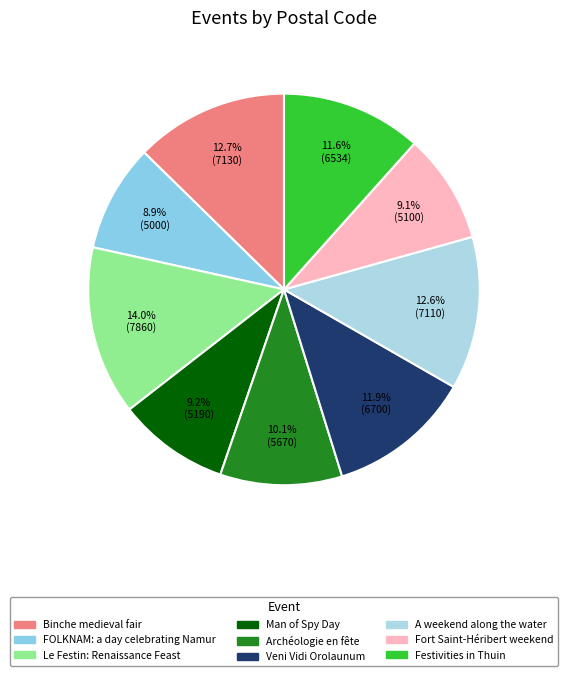

What is the total percentage of Veni Vidi Orolaunum and Festivities in Thuin?

23.5%